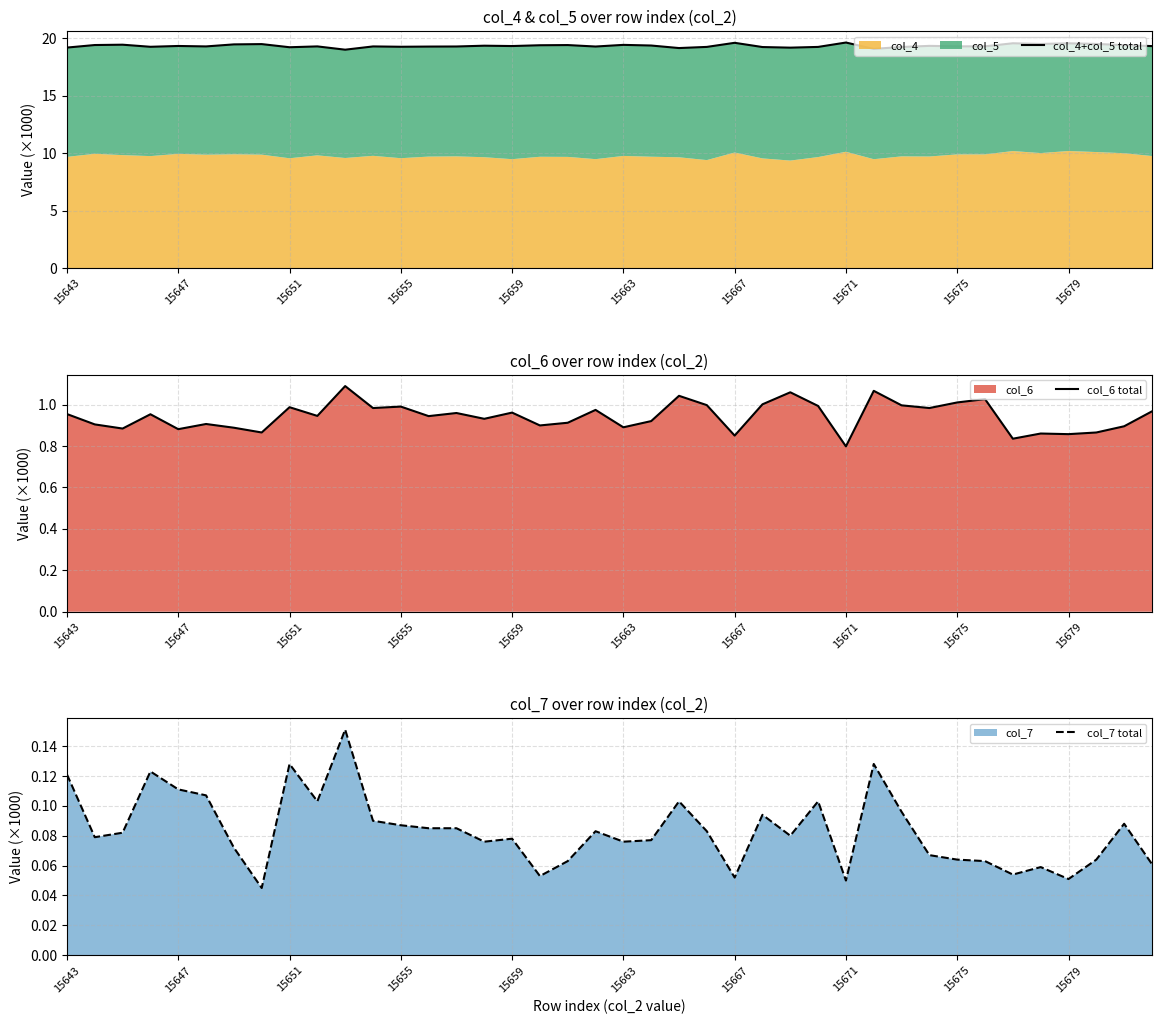

True or false: col_4+col_5 total and col_7 total cross at least once.

False